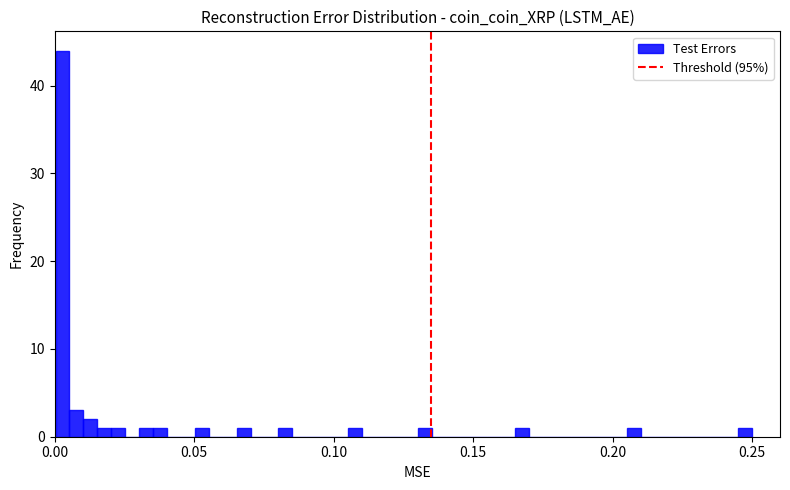

Read against the x-axis, roughly where is the centre of the tallest bar?

0.005